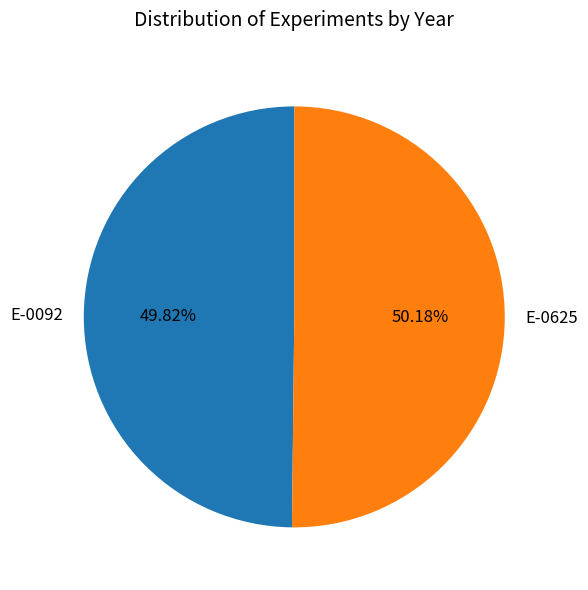

Is there a majority slice in this chart?

Yes